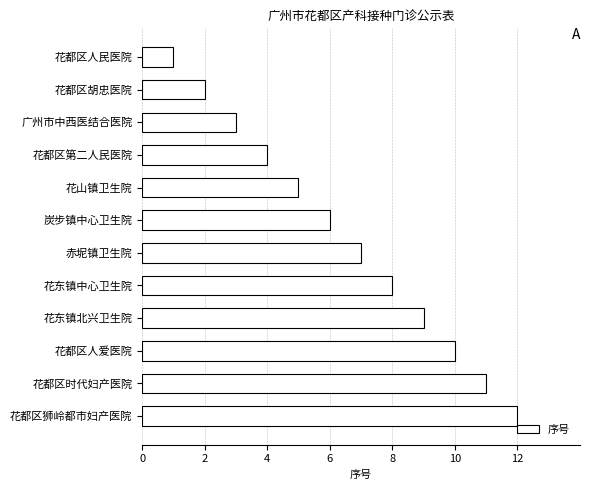

What is the label of the 3rd bar from the top?

广州市中西医结合医院